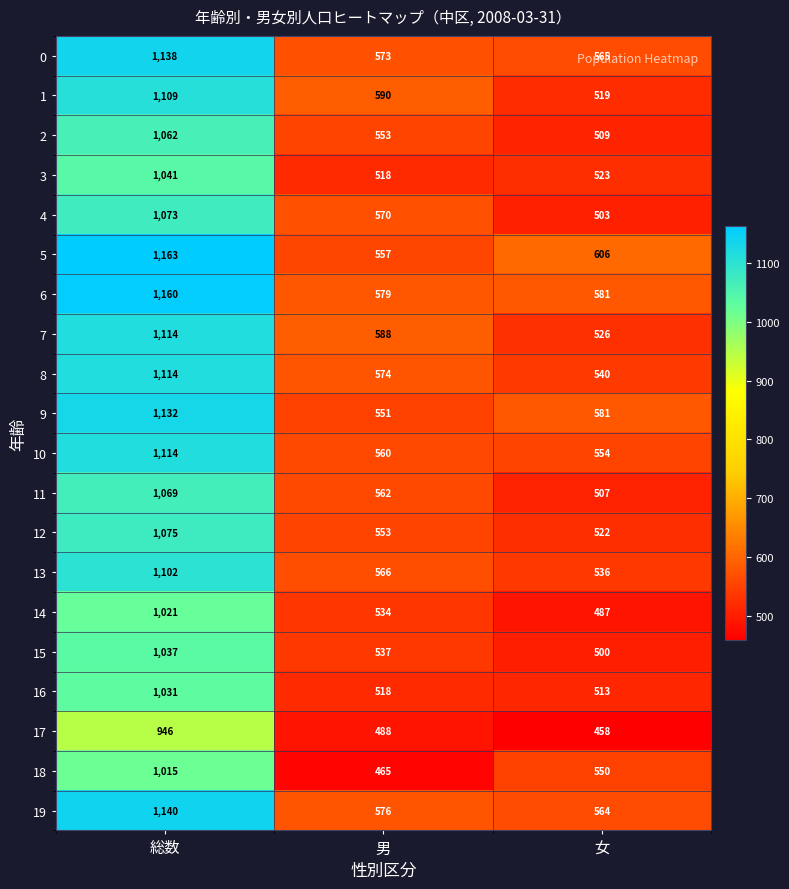

Which series has the largest range (max minus min)?

5